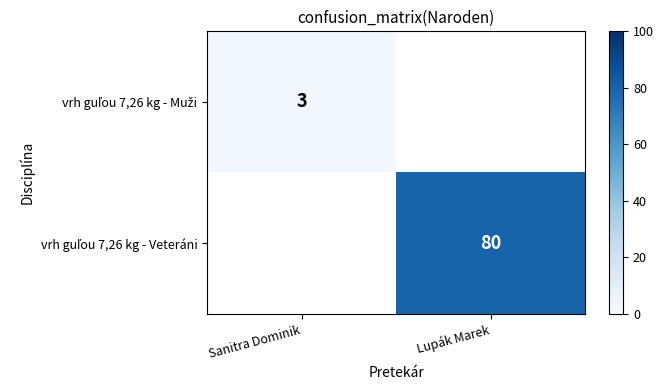

True or false: vrh guľou 7,26 kg - Muži has a value of 3.0 at Sanitra Dominik.

True